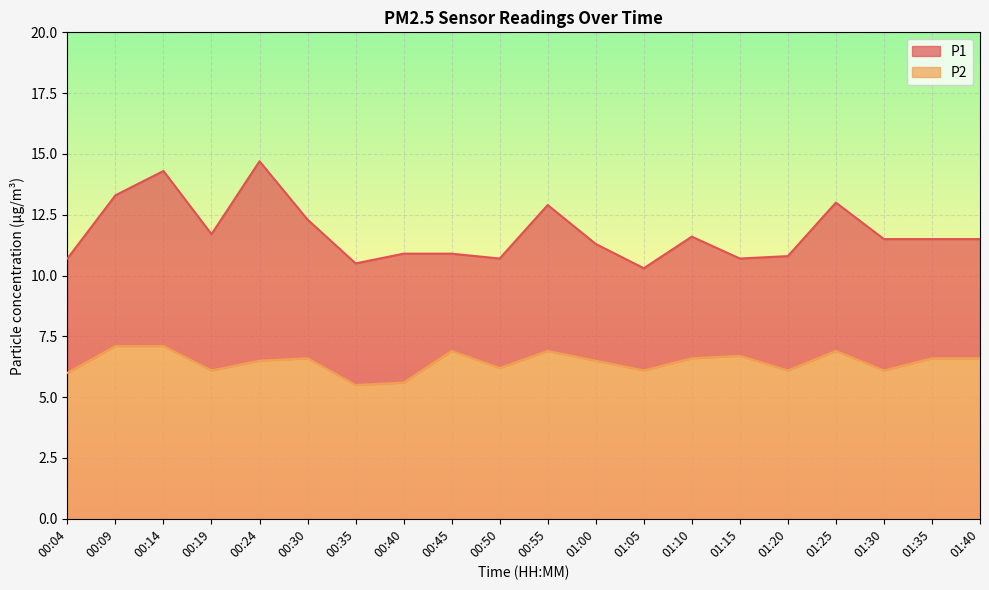

True or false: P1 has a value of 10.9 at 00:45.

True